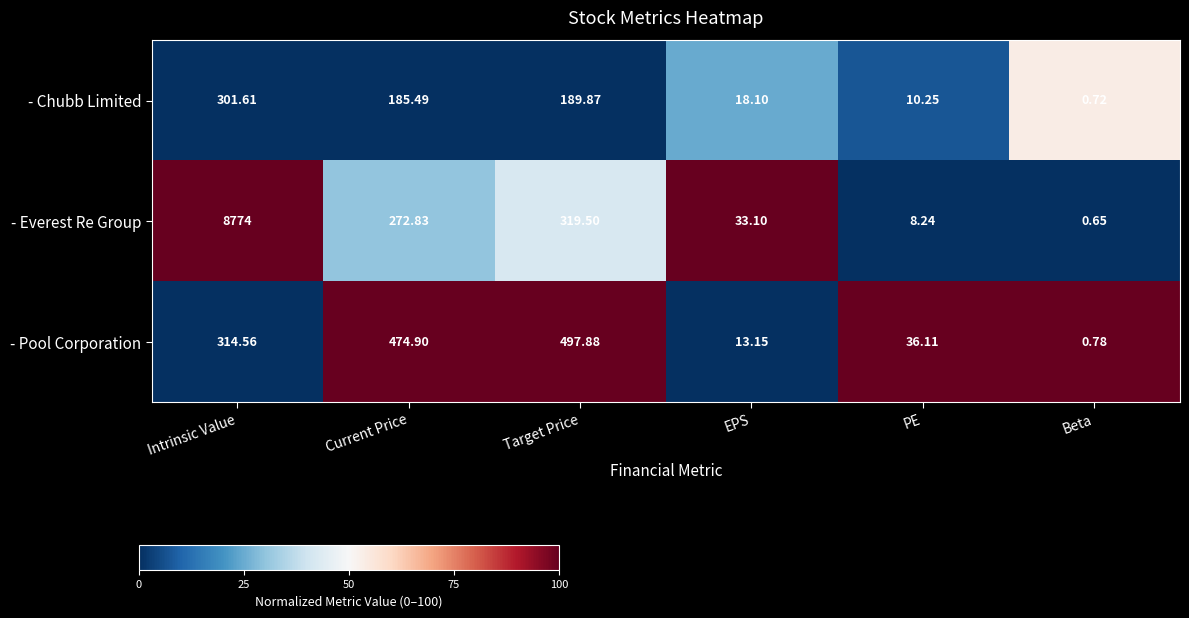

List the labels in order of - Pool Corporation value, largest first.

Target Price, Current Price, Intrinsic Value, PE, EPS, Beta